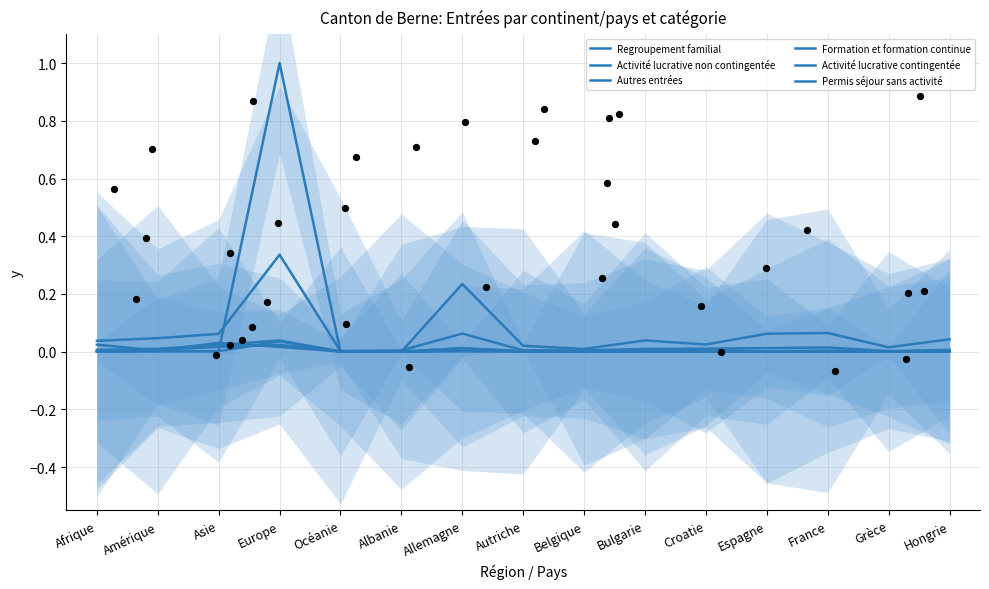

Which series has the largest total across all categories?

Activité lucrative non contingentée